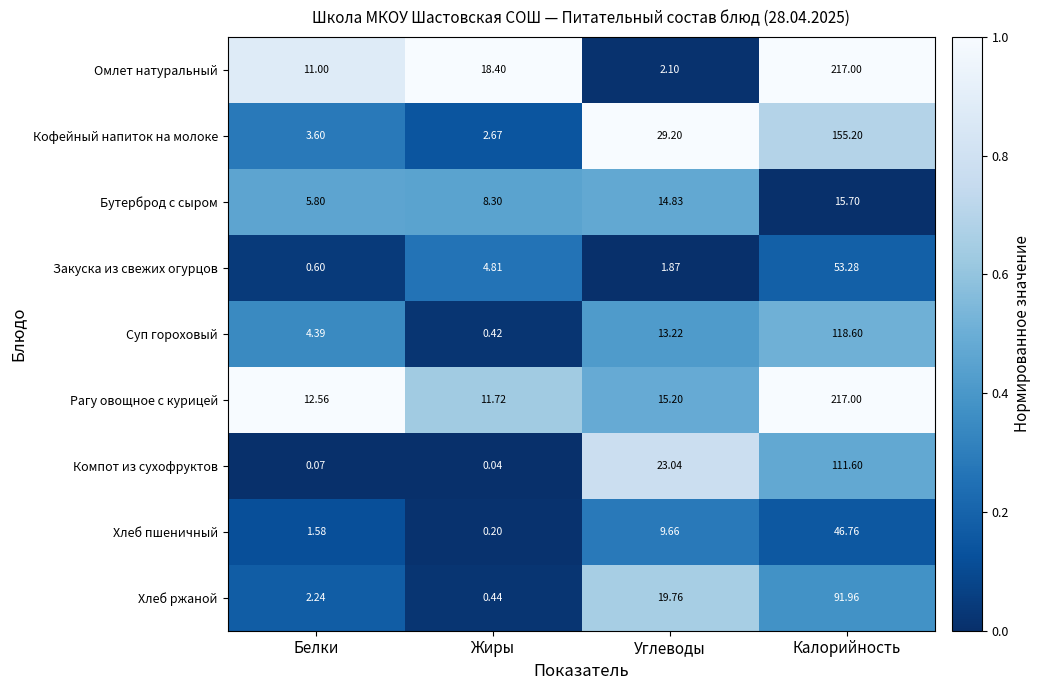

At which category is the sum across all series the highest?

Калорийность